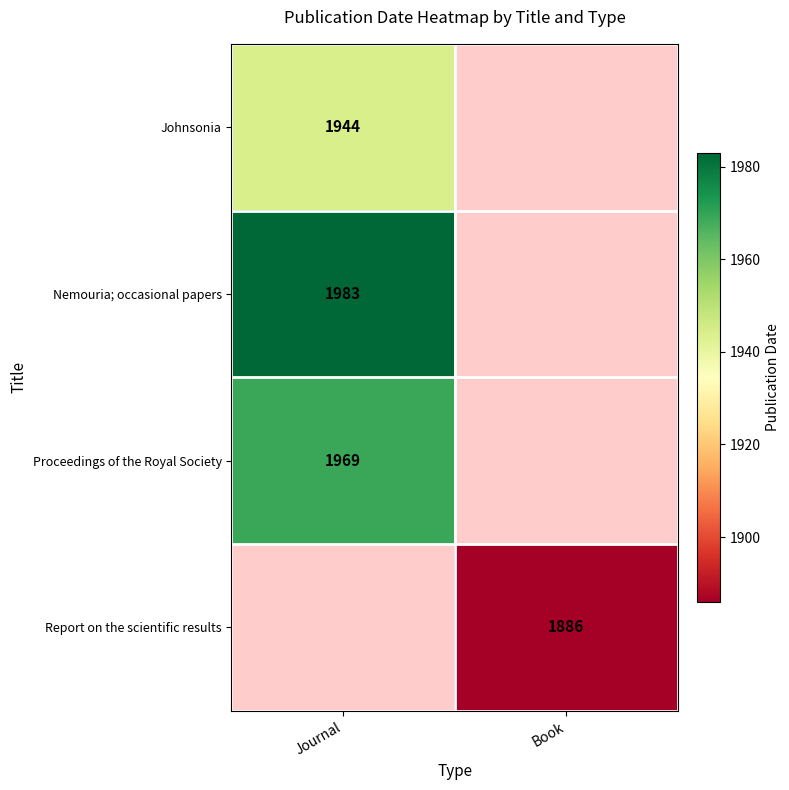

True or false: Proceedings of the Royal Society has a value of 558 at Journal.

False